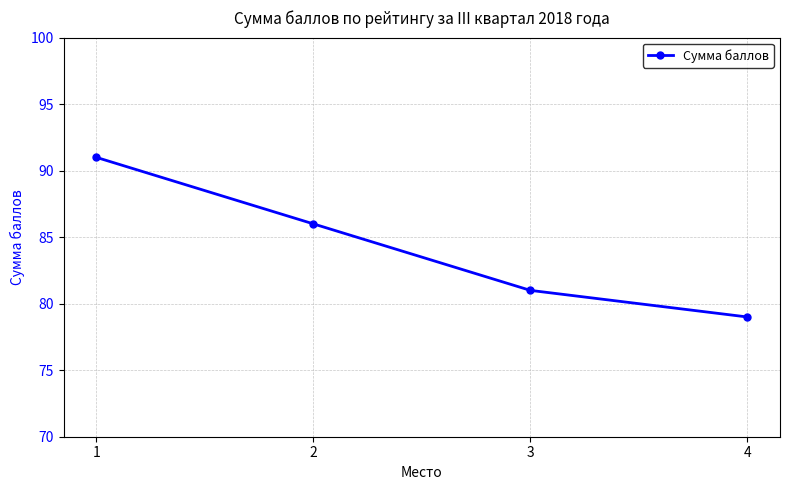

How many values are between 81 and 91?

3